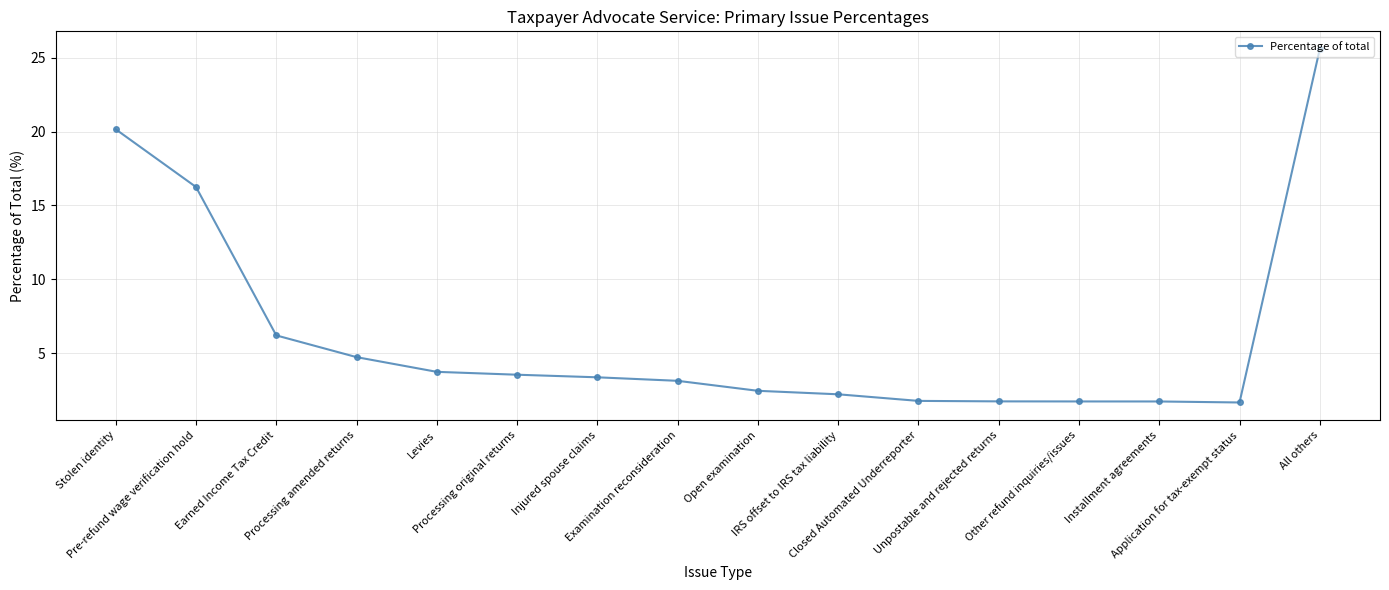

What is the smallest value displayed?

1.7